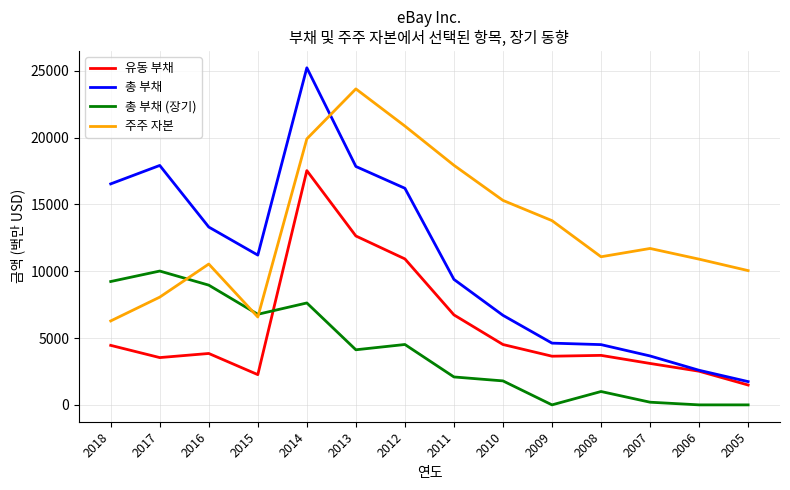

True or false: 유동 부채 and 주주 자본 cross at least once.

False